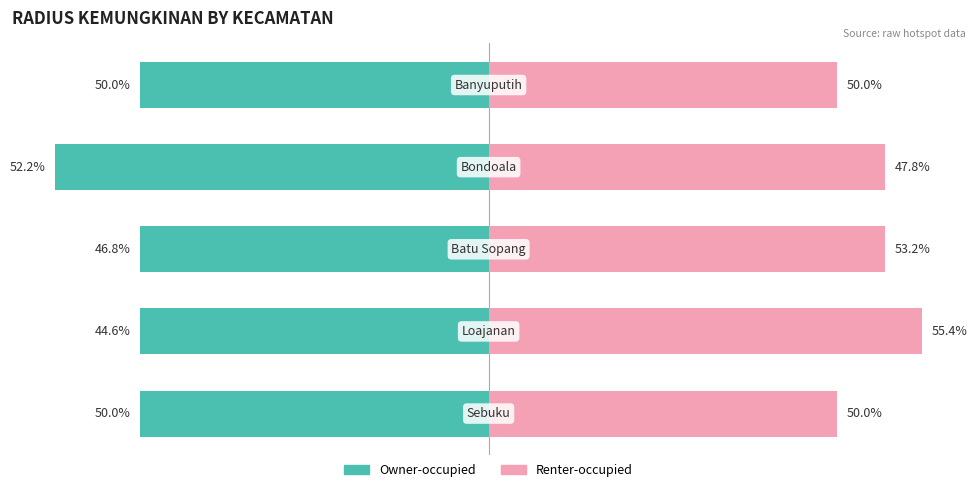

Which series has the largest range (max minus min)?

Owner-occupied